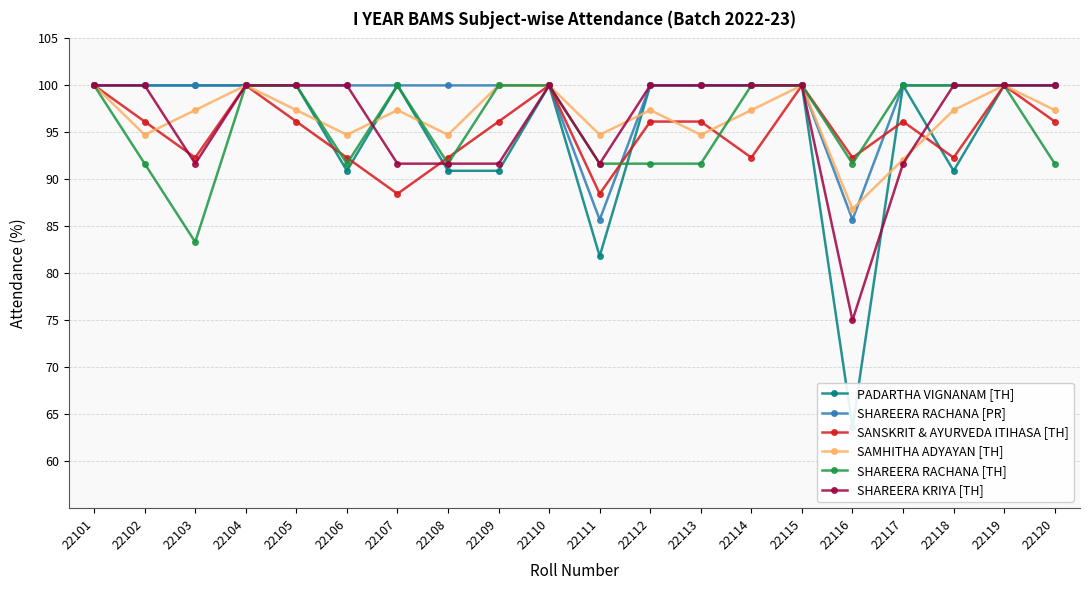

The SAMHITHA ADYAYAN [TH] series shows 97.4 at 22107. True or false?

True